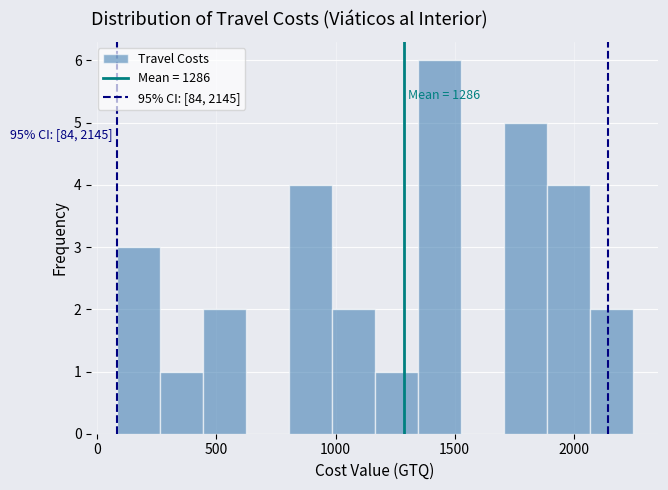

Around what value on the x-axis is the tallest bar? Give the approximate position of its centre, as read against the axis.

1450